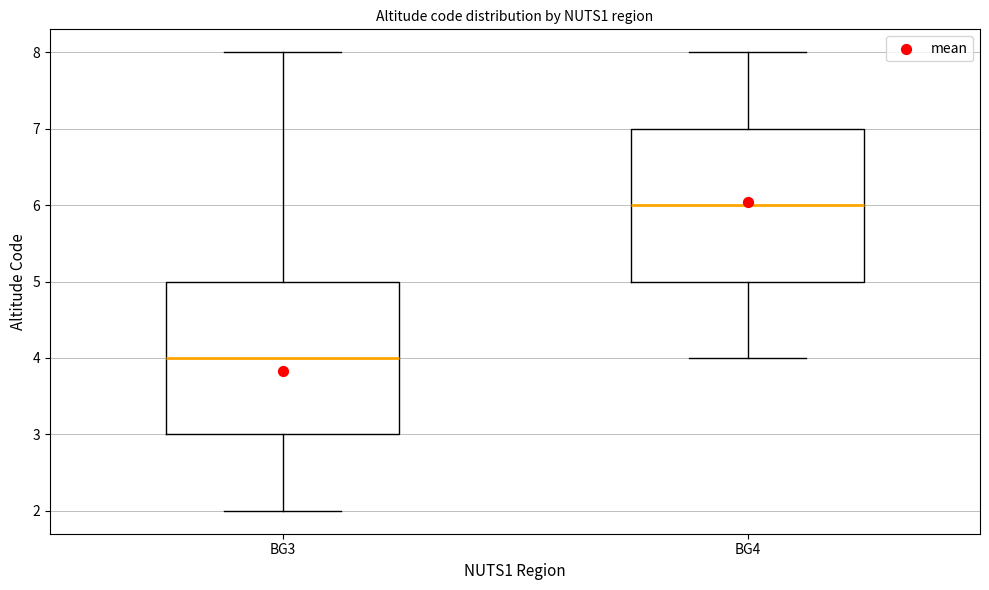

Which box's median line is the lowest?

BG3